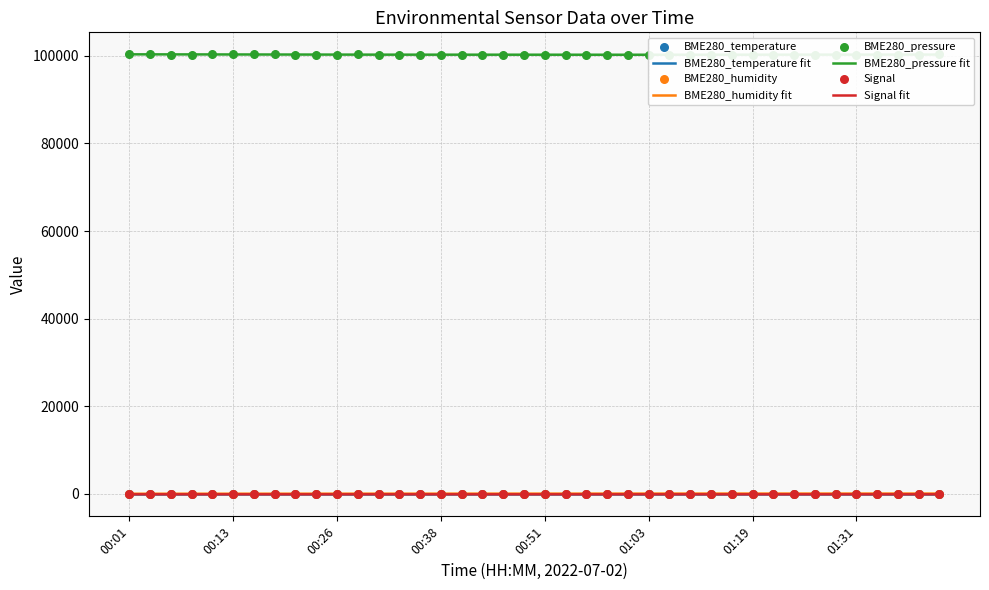

What is the total value across all series at 00:41?

100265.1